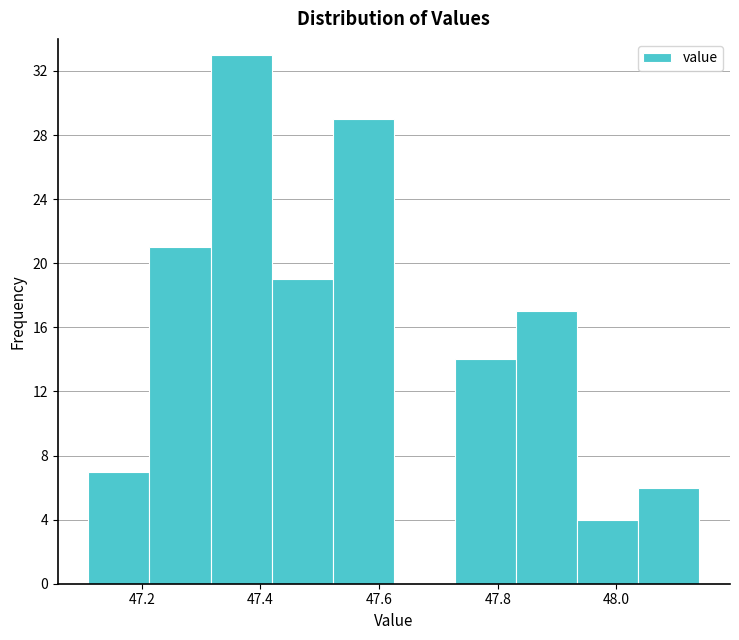

Reading left to right, list every bar in this chart as the range it spans on the x-axis followed by its height. Neither the bar edges nor the heights are printed on the chart, so give them approximately, as read against the axes.

47.12 to 47.22: 7
47.22 to 47.32: 21
47.32 to 47.42: 33
47.42 to 47.52: 19
47.52 to 47.62: 29
47.62 to 47.72: 0
47.72 to 47.84: 14
47.84 to 47.94: 17
47.94 to 48.04: 4
48.04 to 48.14: 6